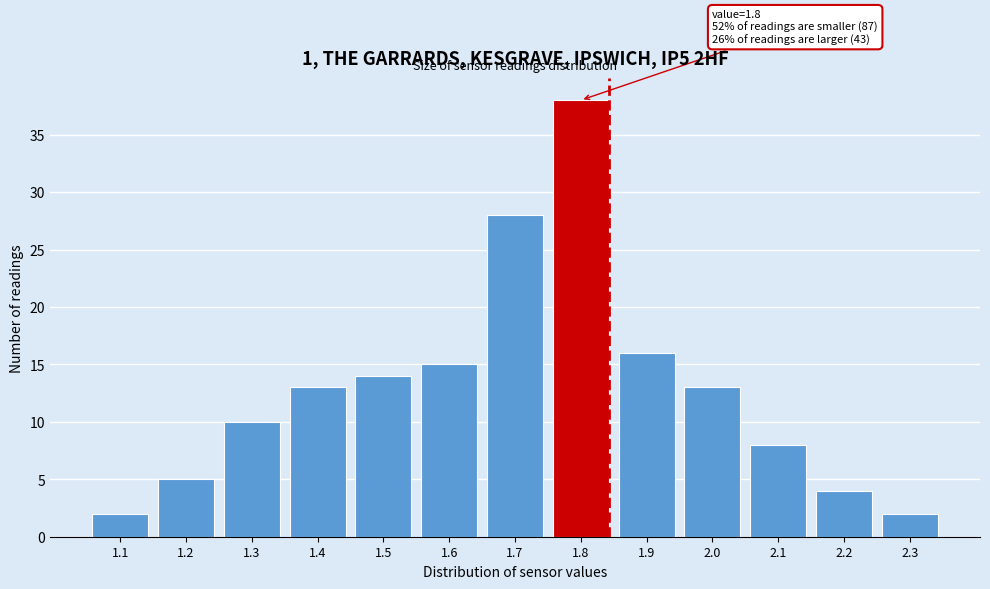

Reading right to left, list all the values displayed in this chart.

2.3=2	2.2=4	2.1=8	2.0=13	1.9=16	1.8=38	1.7=28	1.6=15	1.5=14	1.4=13	1.3=10	1.2=5	1.1=2